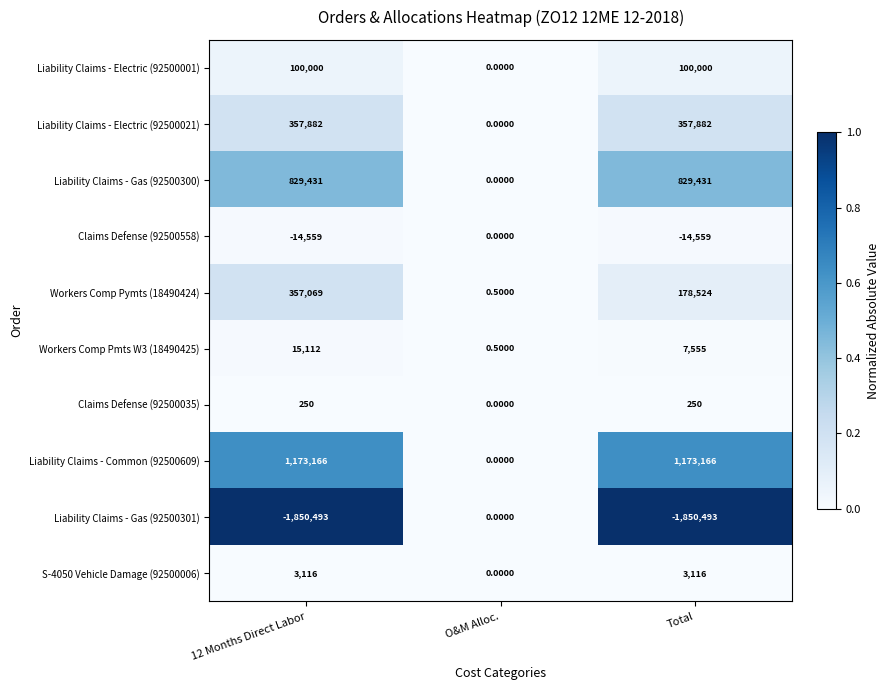

Which series has the largest range (max minus min)?

Liability Claims - Gas (92500301)